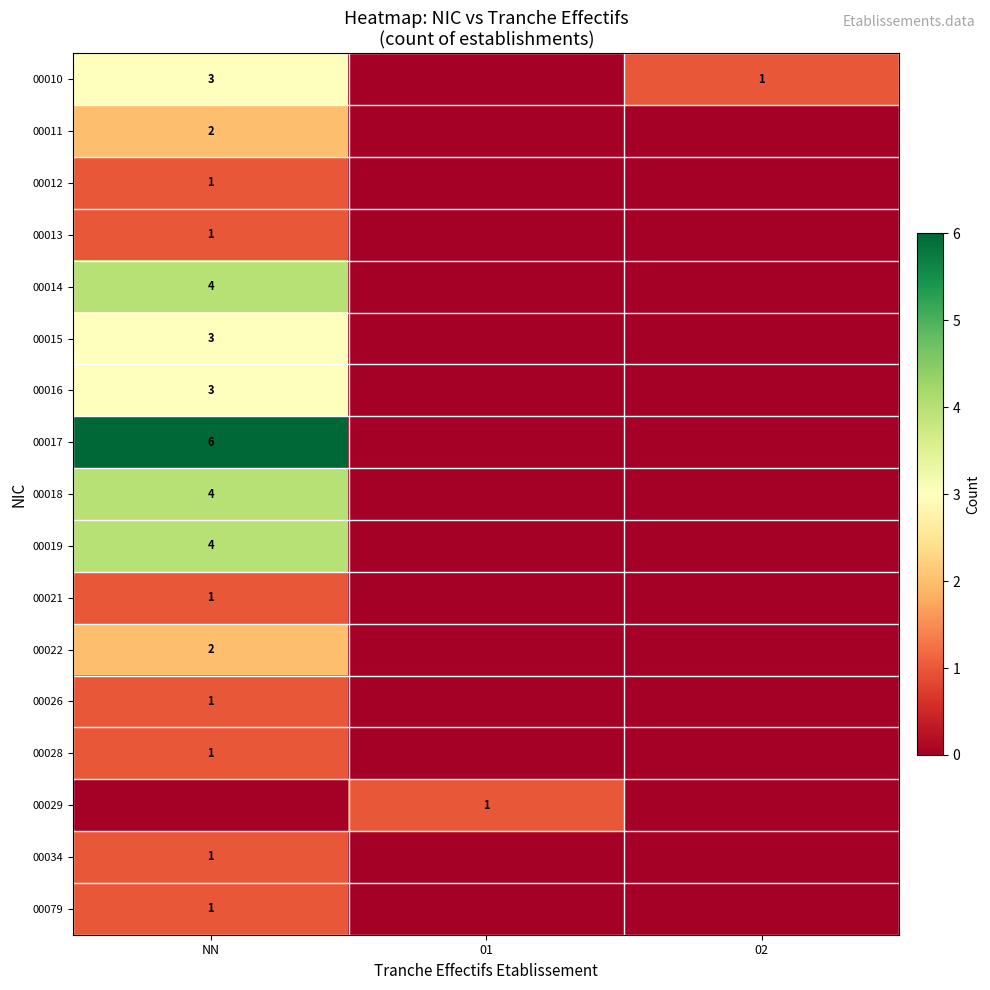

Is it true that 00015 equals 3 at NN?

True